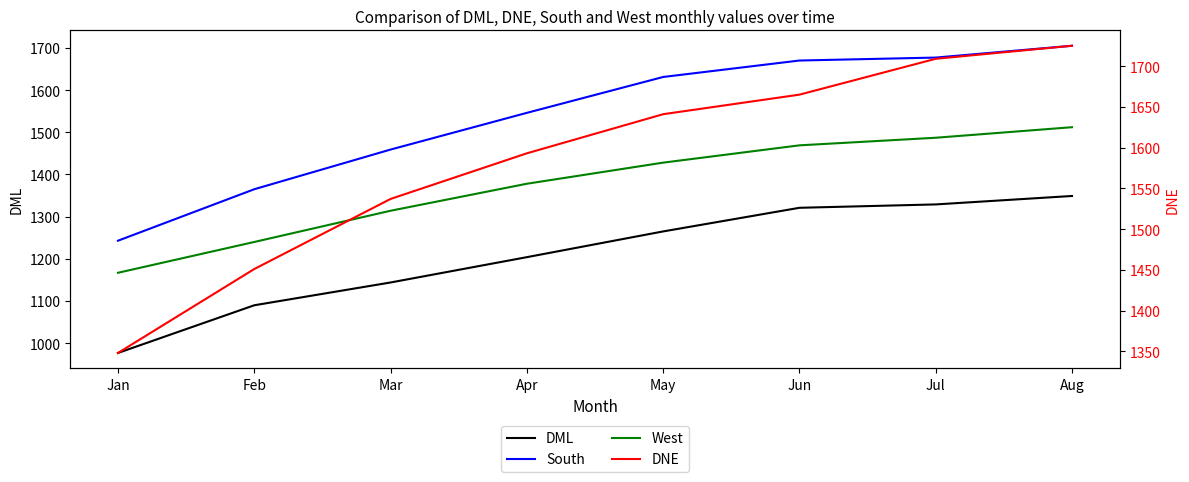

Rank the series at Apr from highest to lowest value.

DNE, South, West, DML